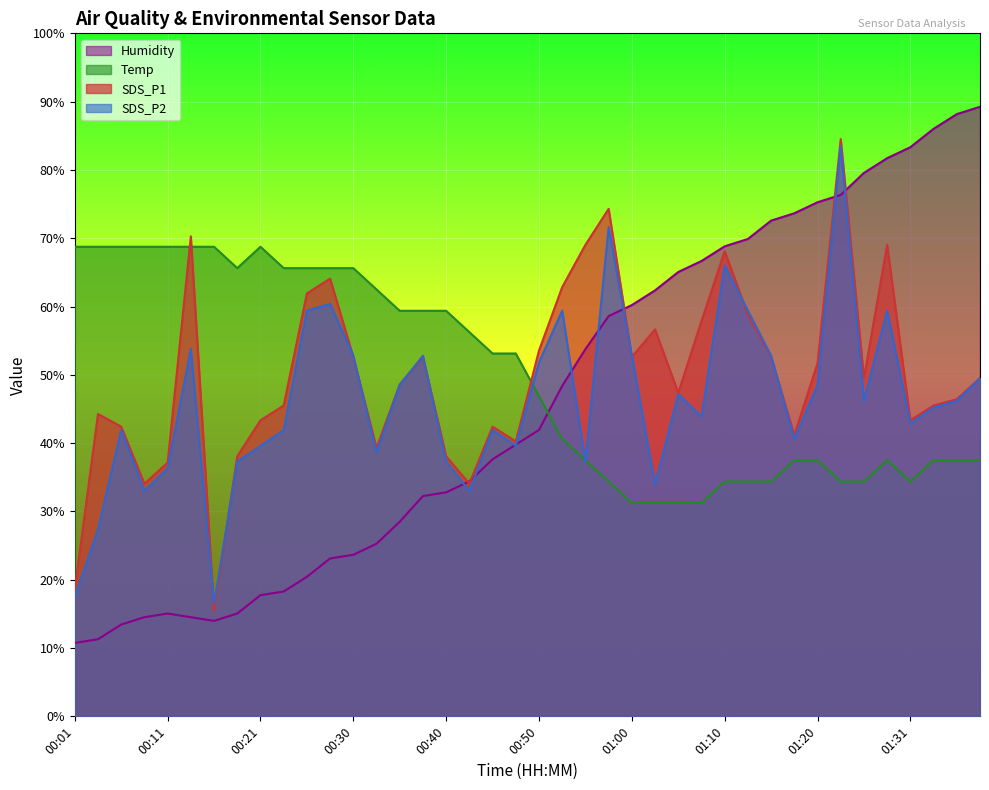

True or false: Temp and SDS_P2 cross at least once.

True